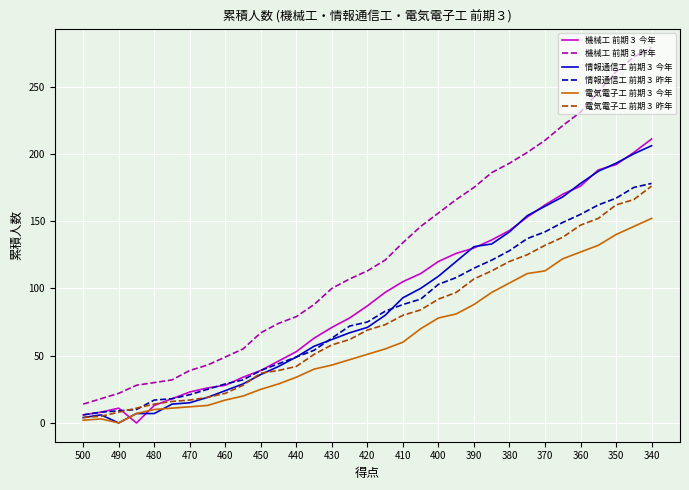

What are all the series names shown in the legend?

機械工 前期３ 今年, 機械工 前期３ 昨年, 情報通信工 前期３ 今年, 情報通信工 前期３ 昨年, 電気電子工 前期３ 今年, 電気電子工 前期３ 昨年